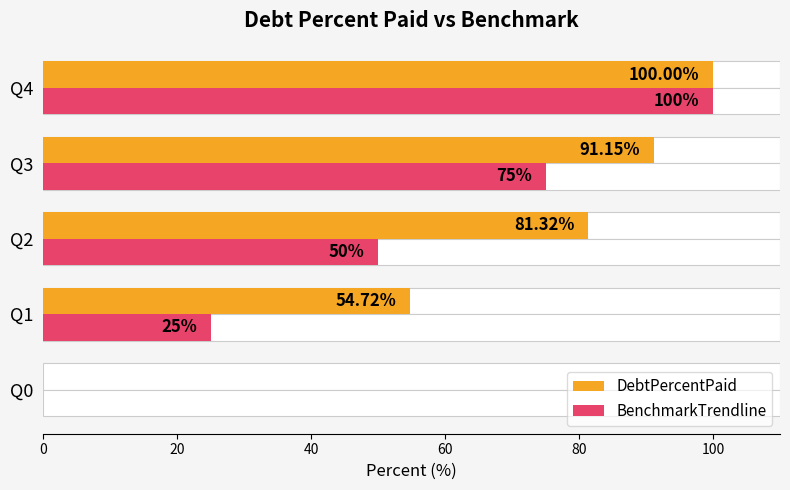

How many values in BenchmarkTrendline are above zero?

4